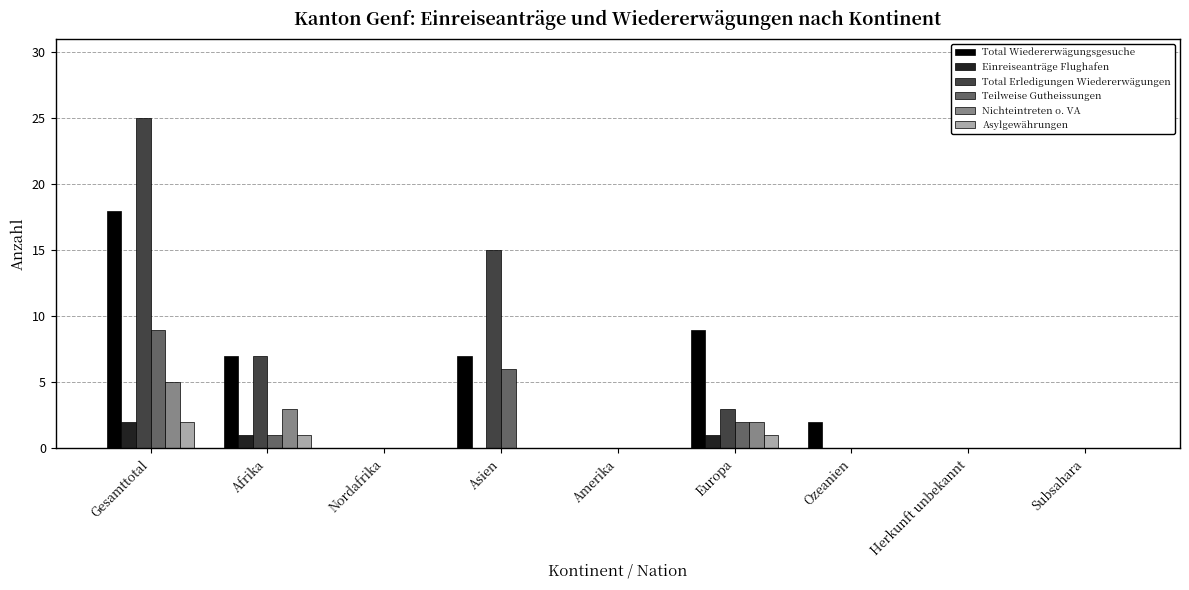

What are all the series names shown in the legend?

Total Wiedererwägungsgesuche, Einreiseanträge Flughafen, Total Erledigungen Wiedererwägungen, Teilweise Gutheissungen, Nichteintreten o. VA, Asylgewährungen